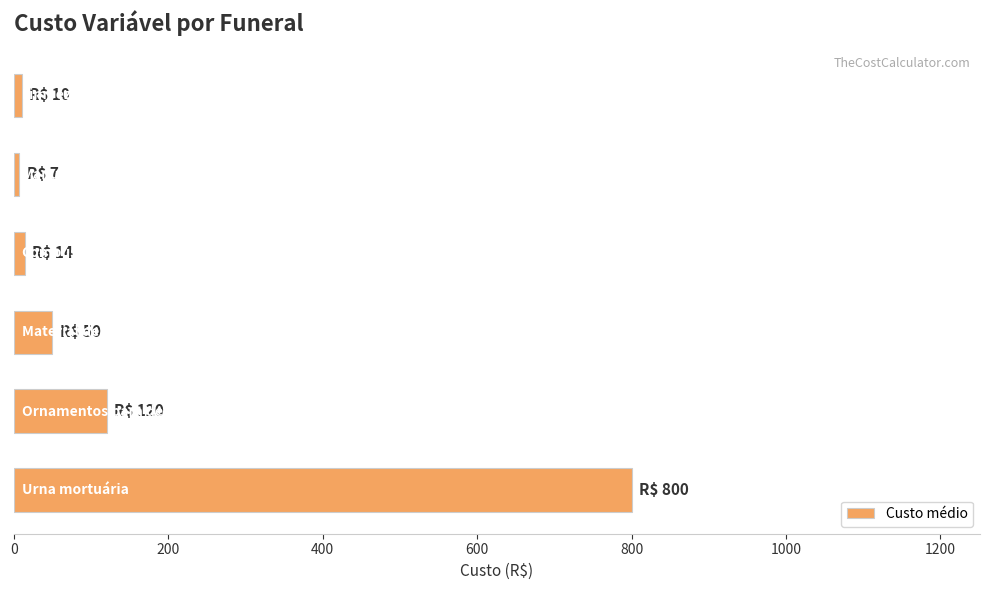

What is the average value?

167